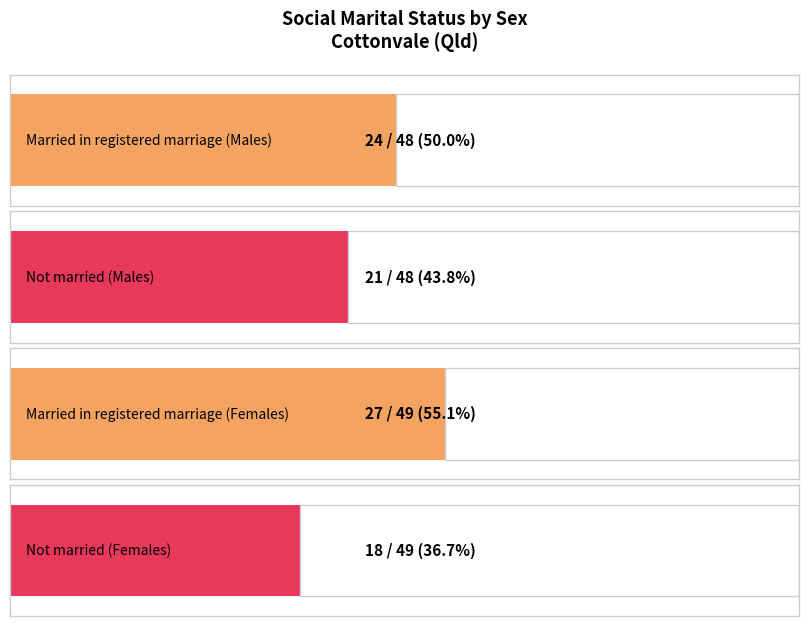

What is the average value of the Married in a registered marriage series?

26